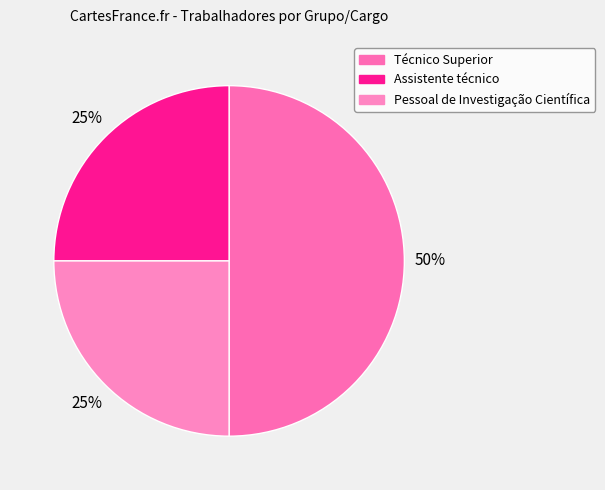

What percentage is the Pessoal de Investigação Científica slice, to the nearest percent?

25%